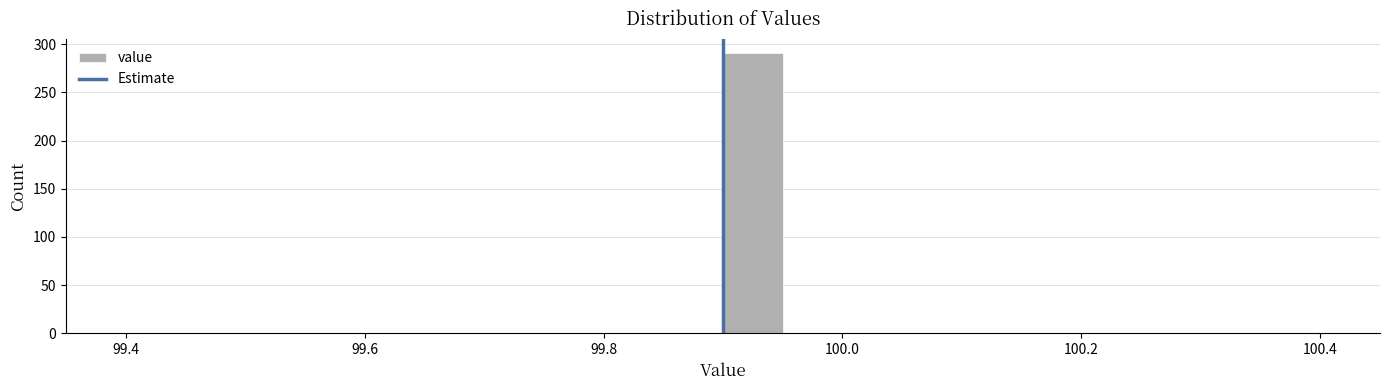

Read against the x-axis, roughly where is the centre of the tallest bar?

99.92